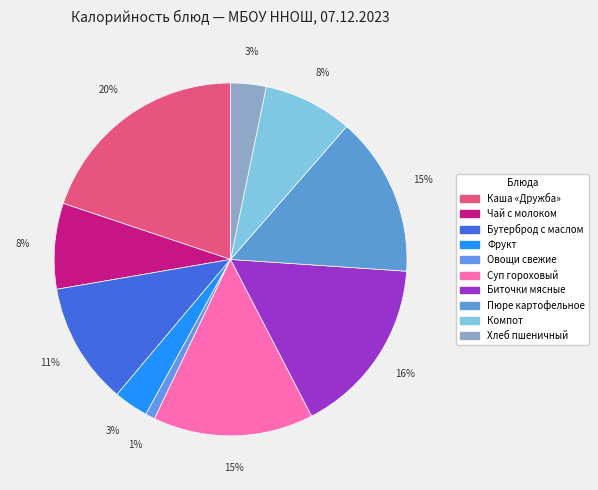

How many slices are in this pie chart?

10